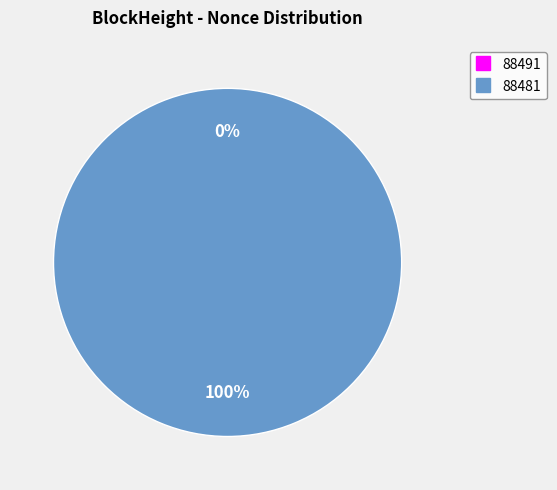

Does 88491 account for over 50% of the chart?

No